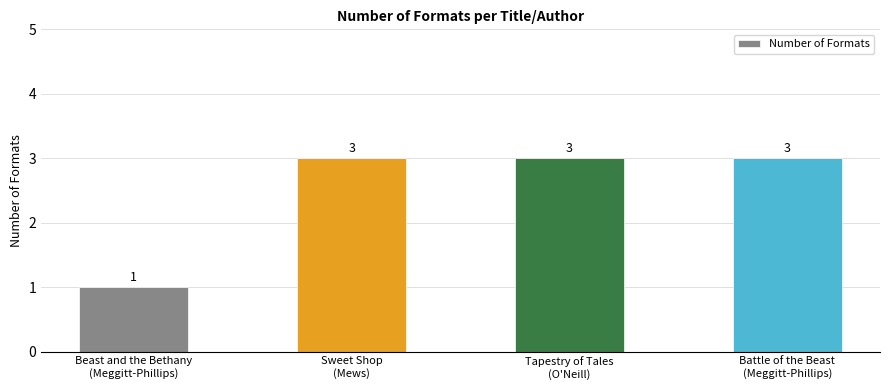

What is the maximum value shown in the chart?

3